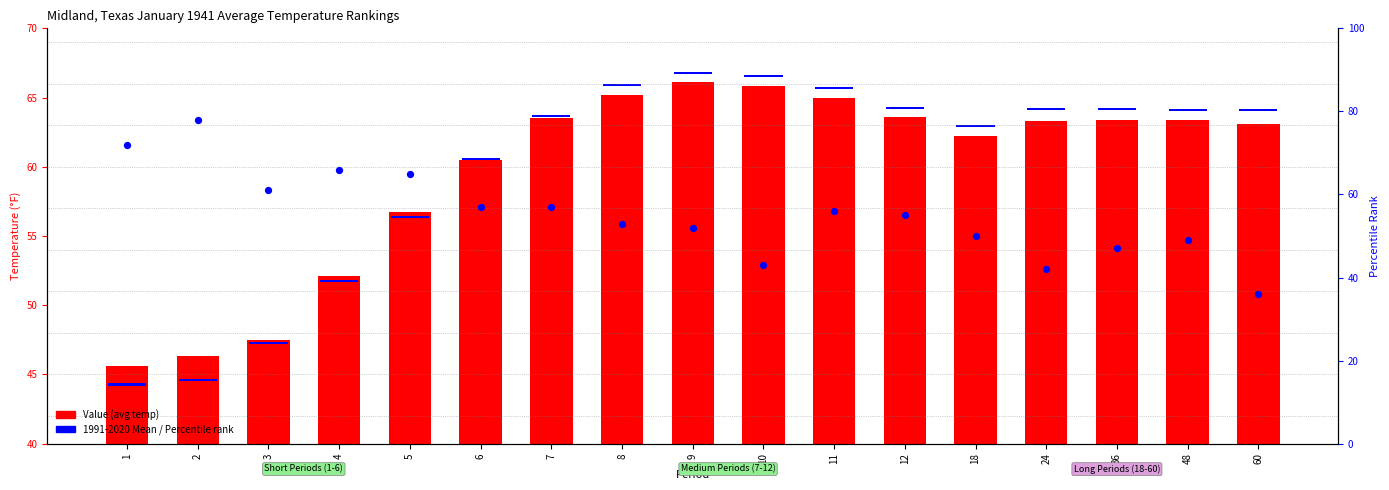

Which series has the largest Y range (max minus min)?

Percentile rank